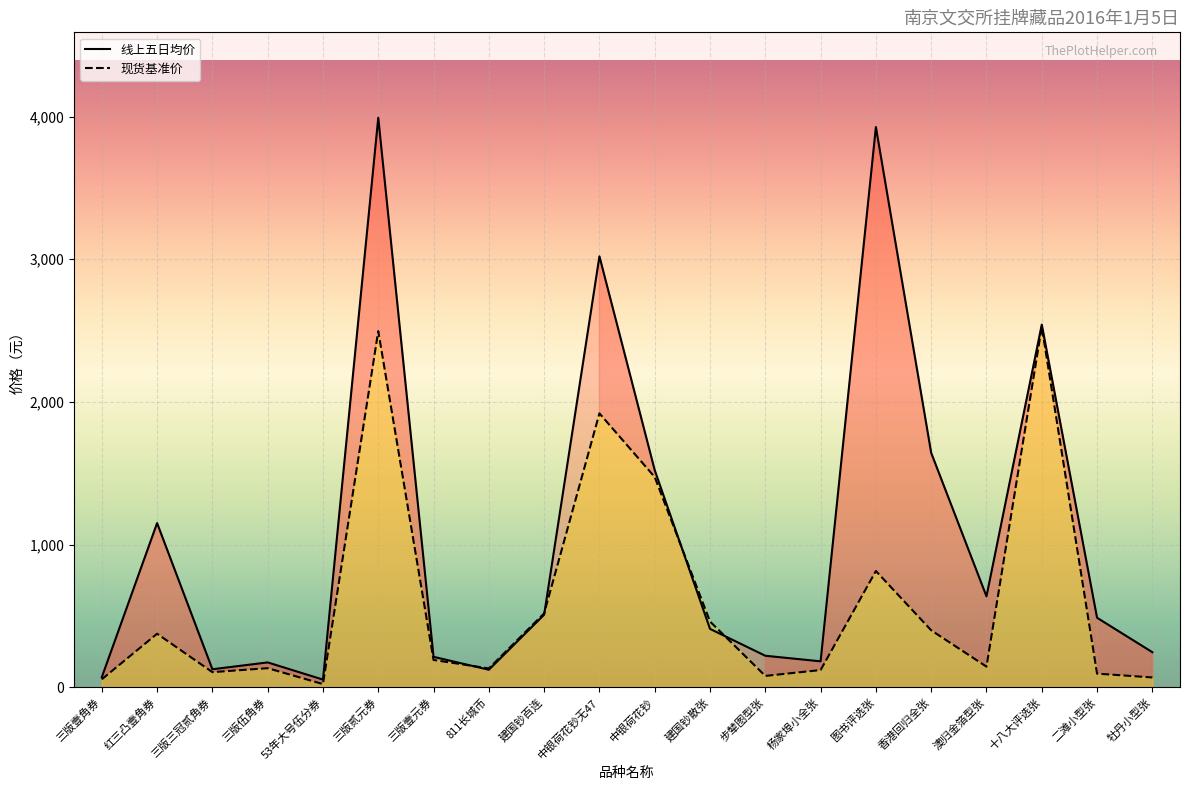

The 线上五日均价_line series shows 245.5 at 牡丹小型张. True or false?

True